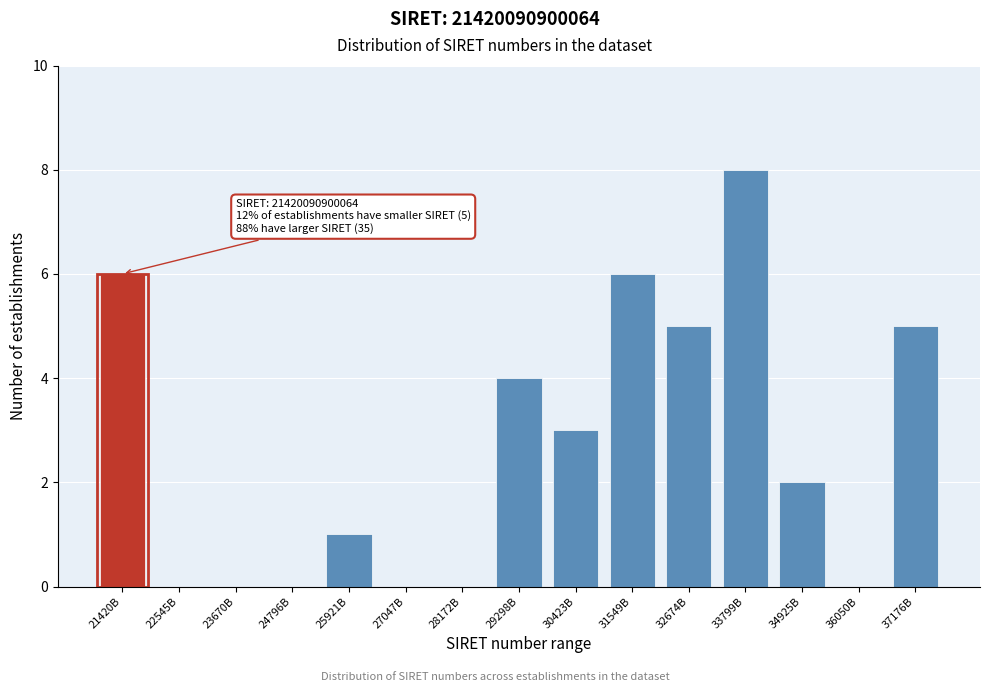

Reading right to left, list all the values displayed in this chart.

37176B=5	36050B=0	34925B=2	33799B=8	32674B=5	31549B=6	30423B=3	29298B=4	28172B=0	27047B=0	25921B=1	24796B=0	23670B=0	22545B=0	21420B=6